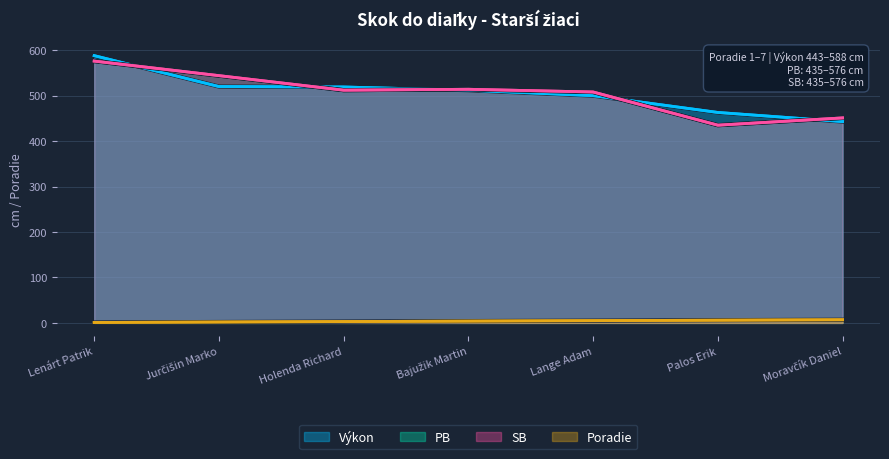

How many series are shown in this chart?

4